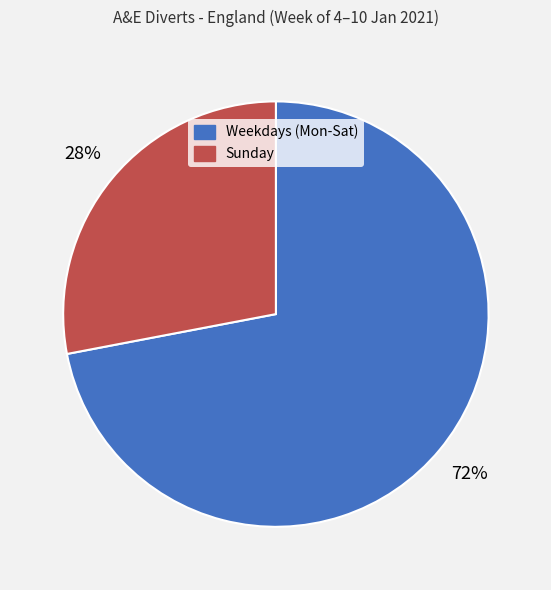

What percentage is the Weekdays (Mon-Sat) slice, to the nearest percent?

72%